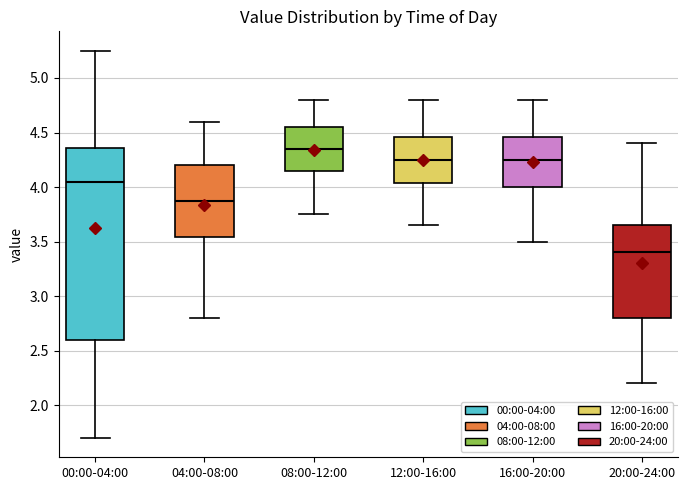

Reading left to right, transcribe this box plot: for each box, give where its median line is, the range the box spans, and where its two whiskers end, as read against the y-axis. The values are not printed on the chart, so give them approximately, as read against the axis.

00:00-04:00: median 4.05, box 2.60 to 4.35, whiskers 1.70 to 5.25
04:00-08:00: median 3.90, box 3.55 to 4.20, whiskers 2.80 to 4.60
08:00-12:00: median 4.35, box 4.15 to 4.55, whiskers 3.75 to 4.80
12:00-16:00: median 4.25, box 4.05 to 4.45, whiskers 3.65 to 4.80
16:00-20:00: median 4.25, box 4.00 to 4.45, whiskers 3.50 to 4.80
20:00-24:00: median 3.40, box 2.80 to 3.65, whiskers 2.20 to 4.40